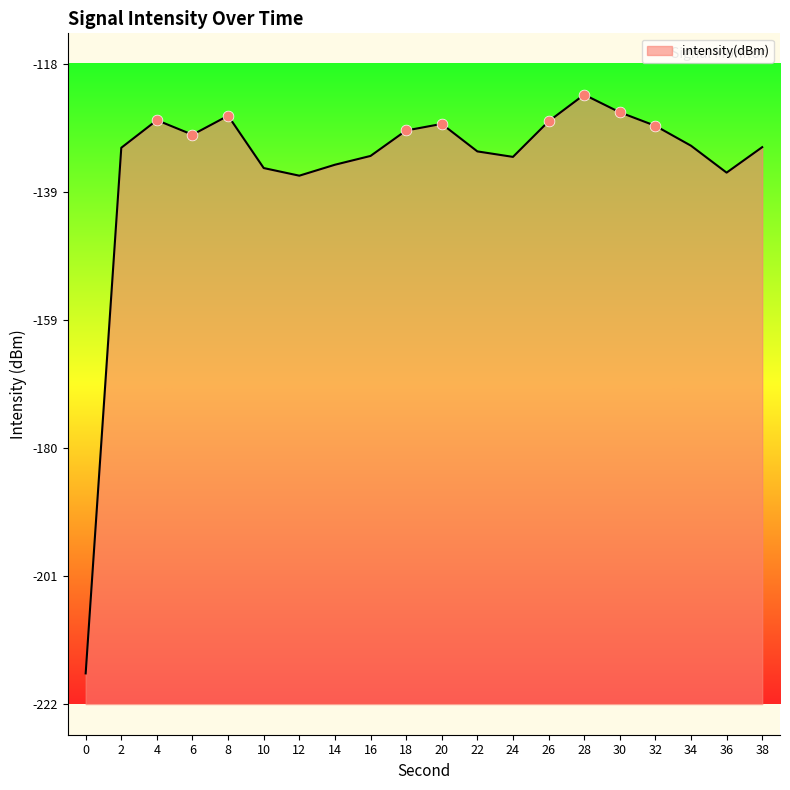

What is the change in value from 8 to 30?

+0.6